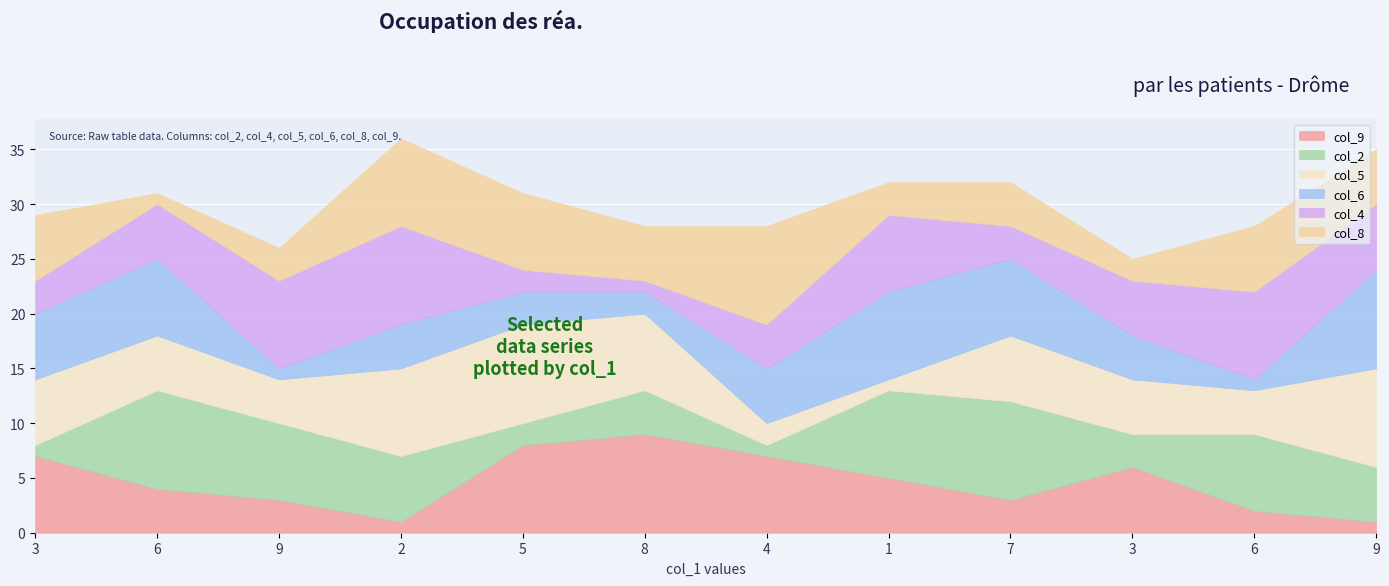

At how many categories does at least one series exceed 7?

10